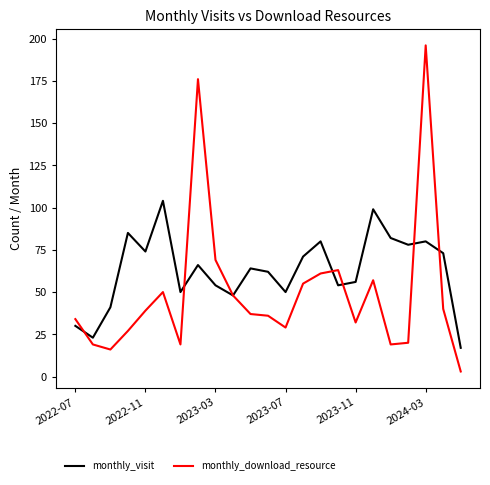

In monthly_download_resource, how many points are lower than both neighbors (excluding endpoints)?

5